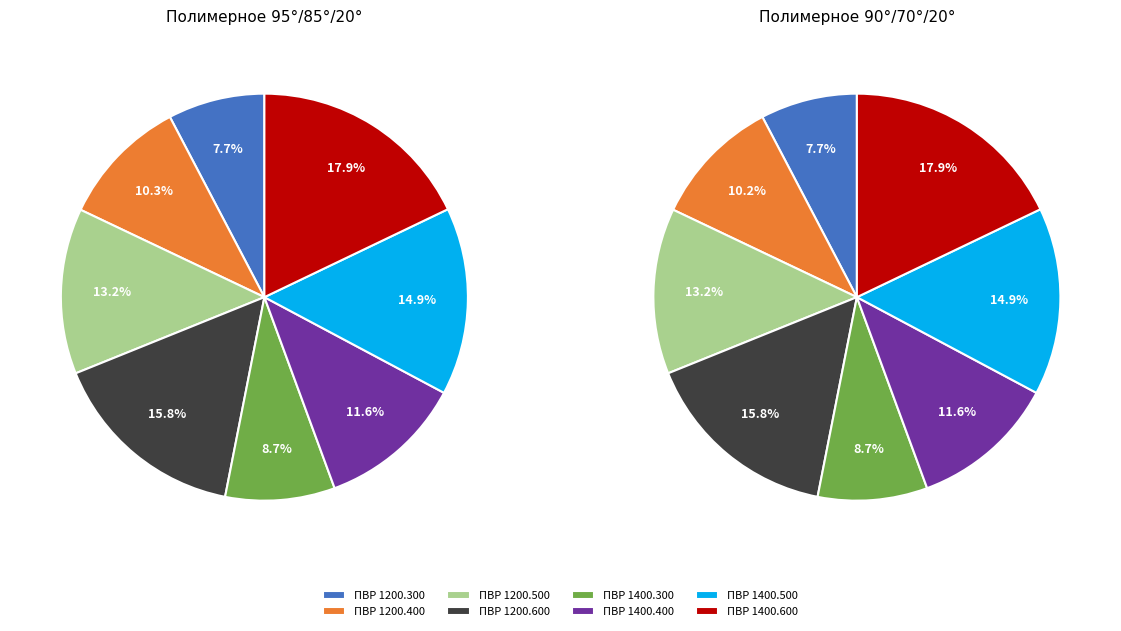

To the nearest percent, what is the combined percentage of ПВР 1200.500 and ПВР 1400.500?

28%